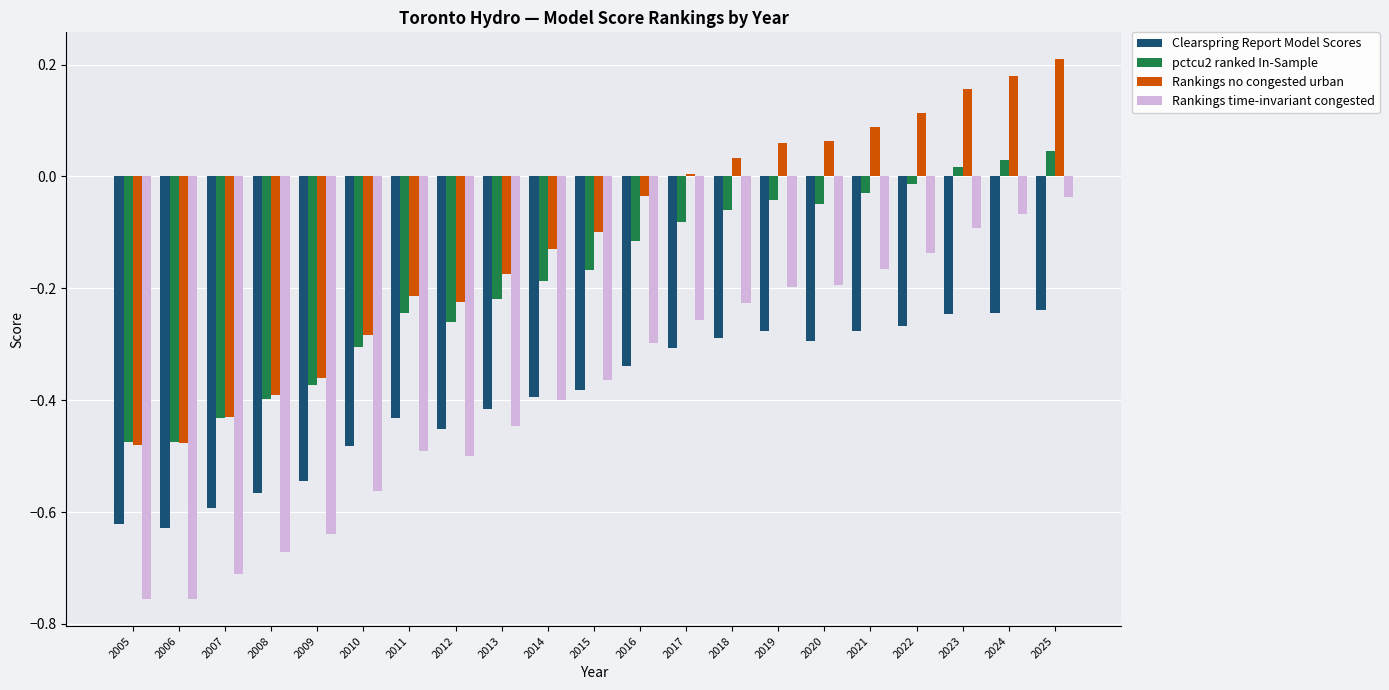

What are all the series names shown in the legend?

Clearspring Report Model Scores, pctcu2 ranked In-Sample, Rankings no congested urban, Rankings time-invariant congested